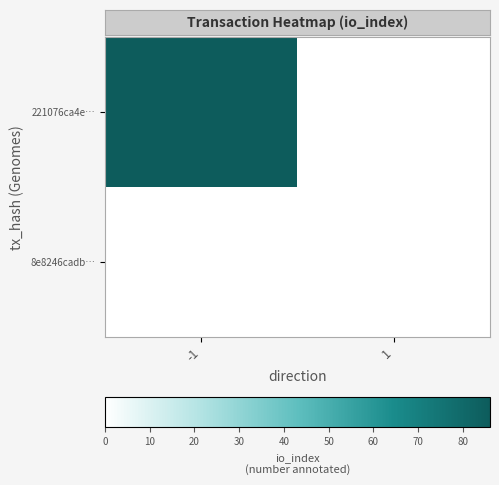

Which has a higher value, -1 or 1?

-1